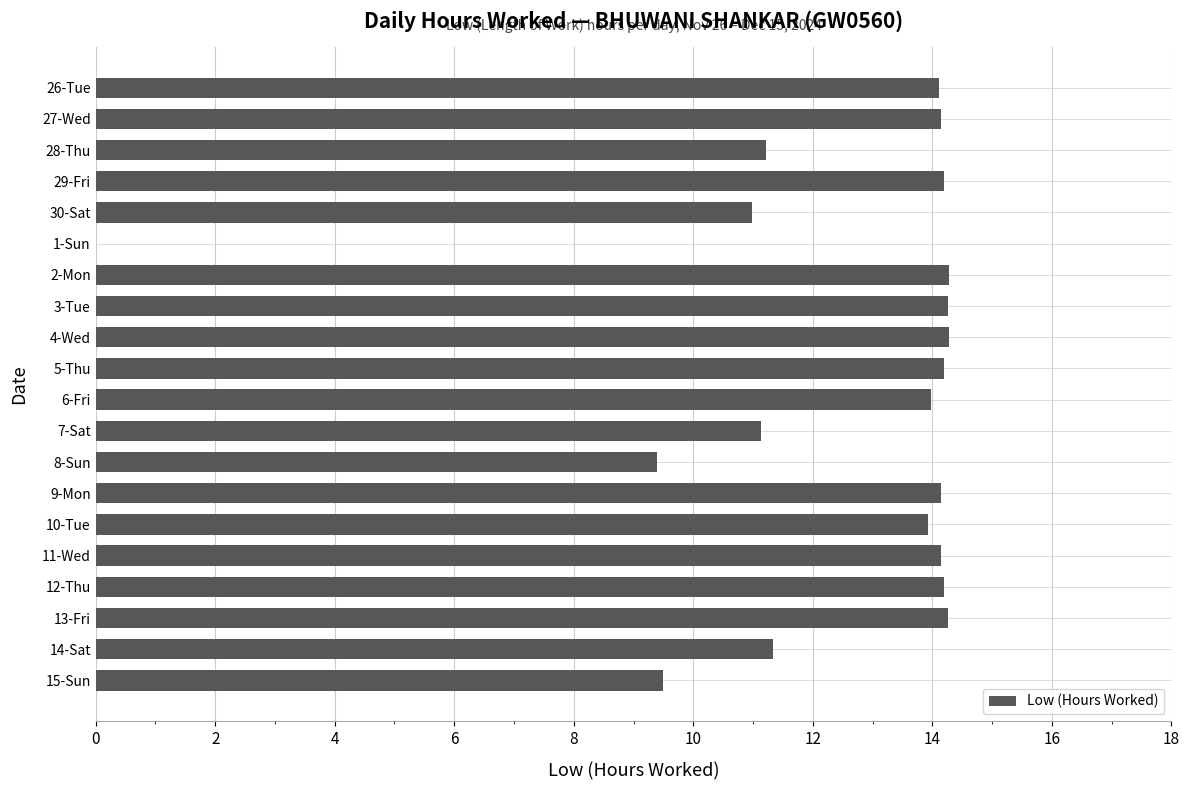

What is the maximum value shown in the chart?

14.3